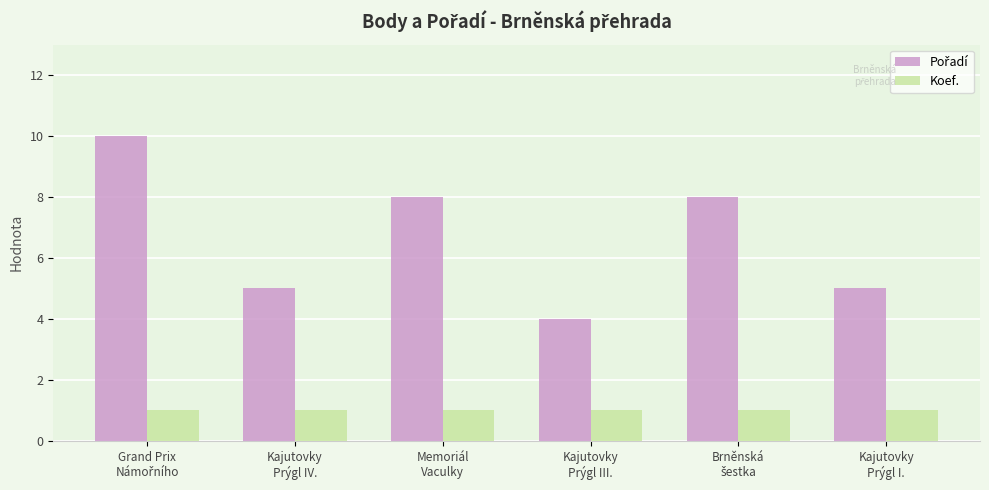

How many bars are there in total?

12